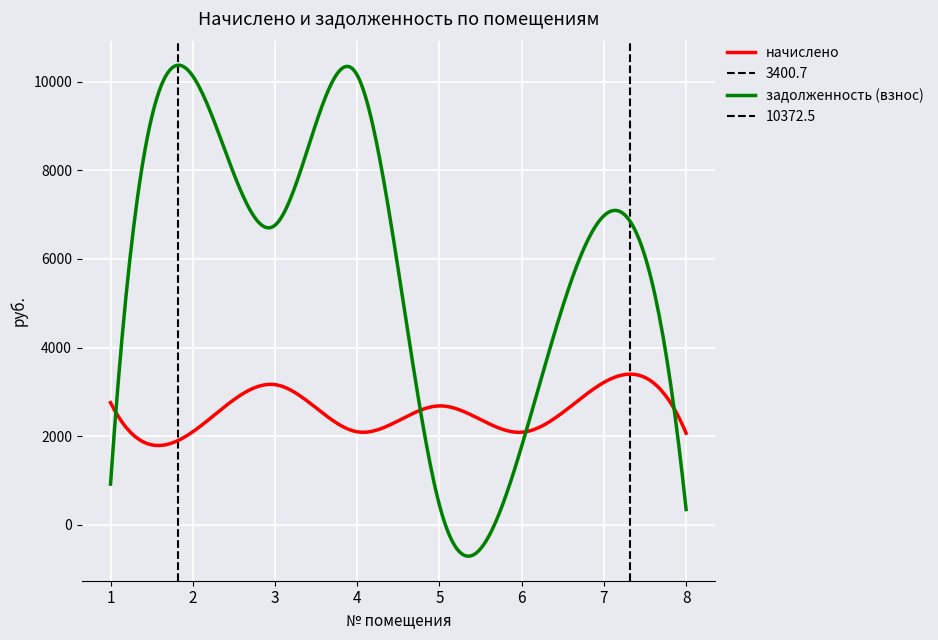

Which series ends up on top after the final intersection of задолженность (взнос) and начислено?

начислено